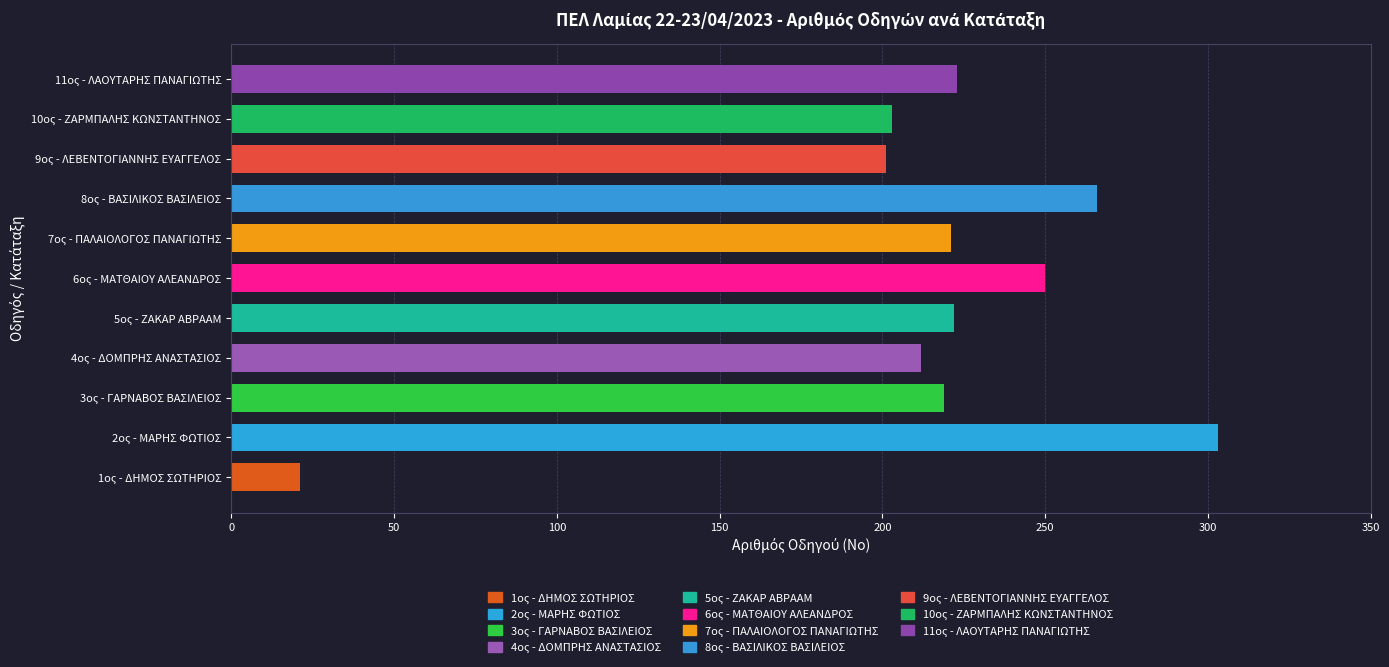

What is the difference between the values at 5ος - ΖΑΚΑΡ ΑΒΡΑΑΜ and 8ος - ΒΑΣΙΛΙΚΟΣ ΒΑΣΙΛΕΙΟΣ?

44